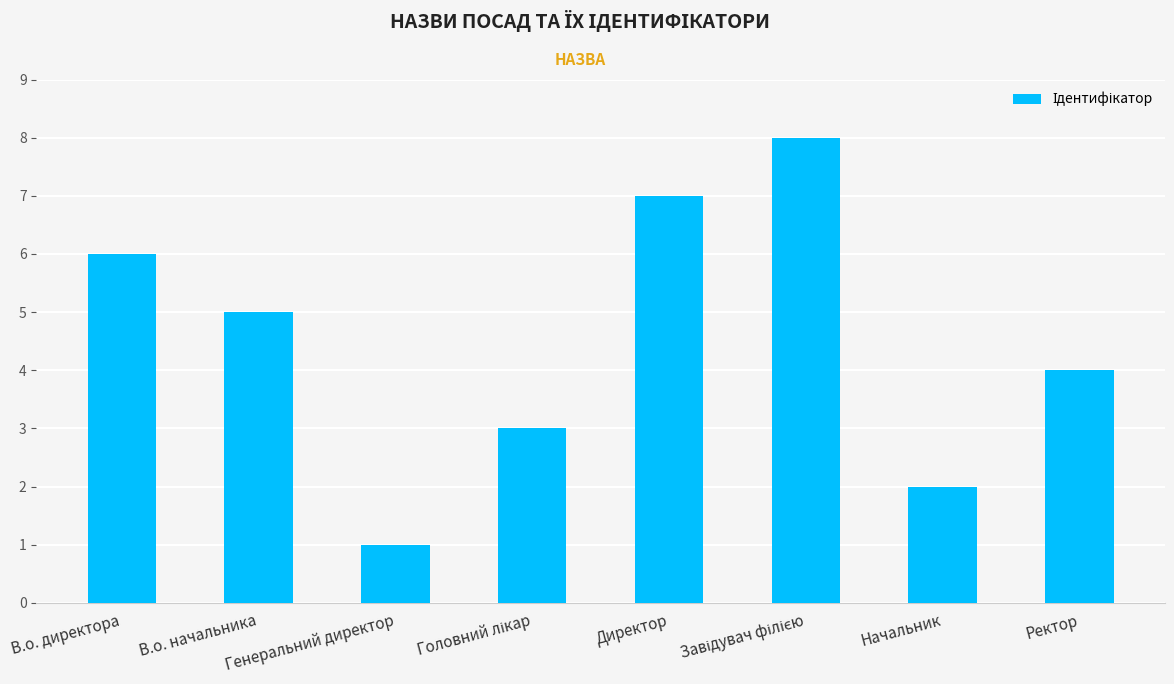

Between Директор and Генеральний директор, which is larger?

Директор